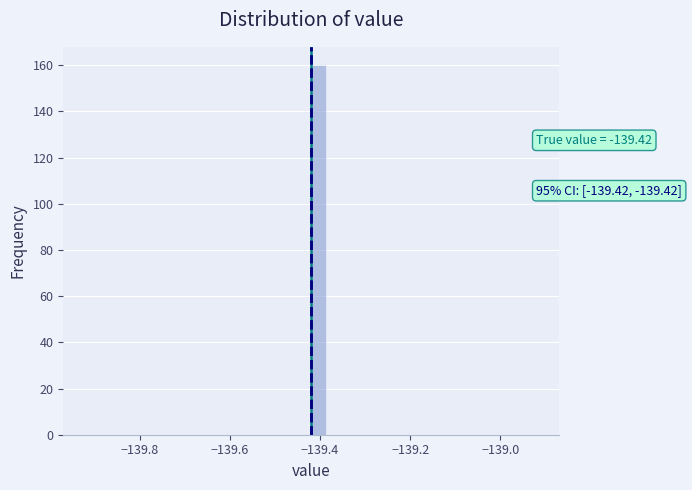

Around what value on the x-axis is the tallest bar? Give the approximate position of its centre, as read against the axis.

-139.40